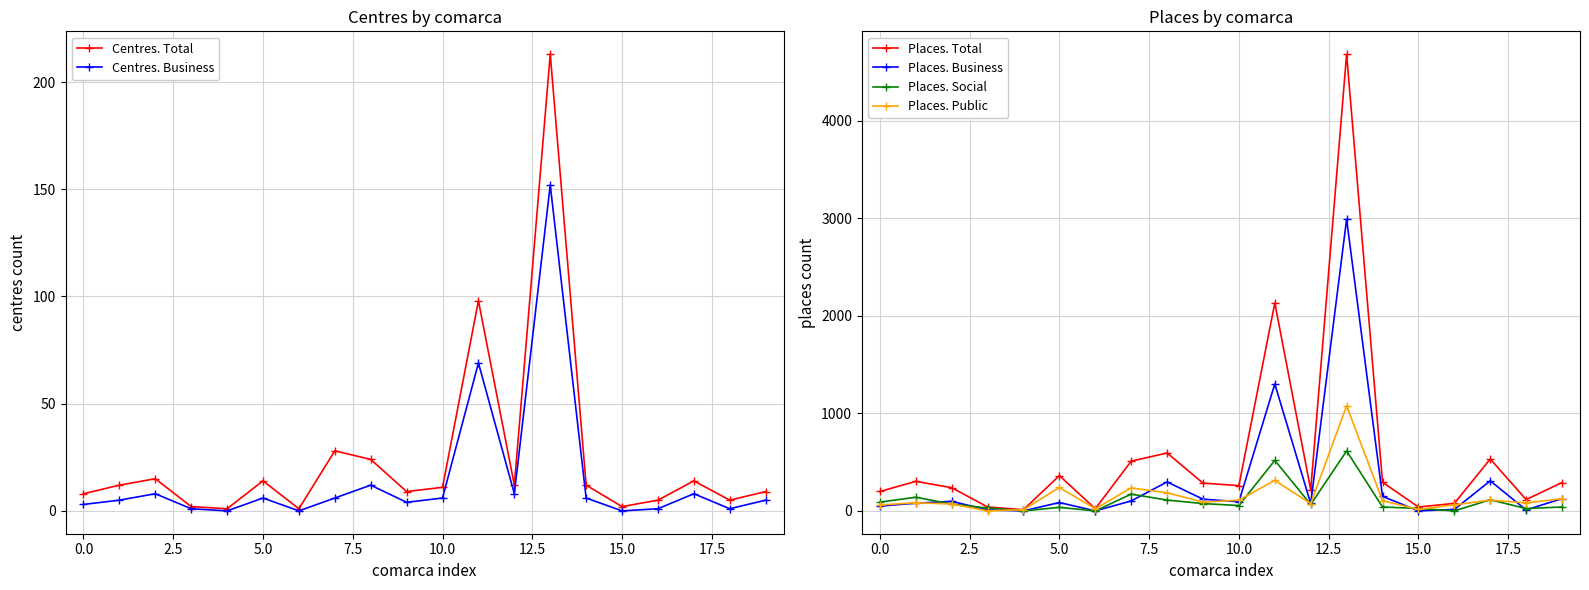

List the series in order of their peak value, lowest first.

Centres. Business, Centres. Total, Places. Social, Places. Public, Places. Business, Places. Total